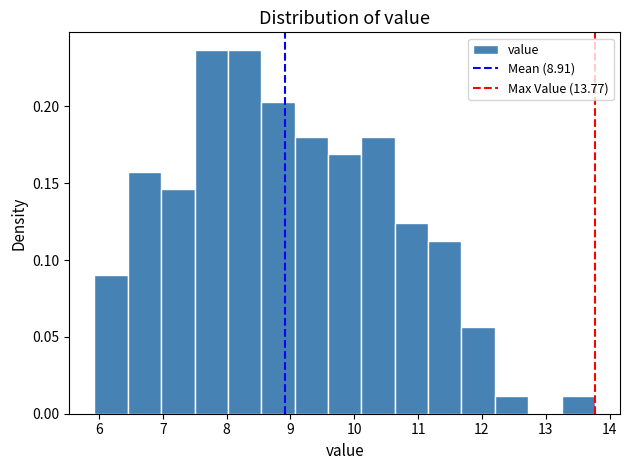

Reading left to right, list every bar in this chart as the range it spans on the x-axis followed by its height. Neither the bar edges nor the heights are printed on the chart, so give them approximately, as read against the axes.

5.9 to 6.5: 0.090
6.5 to 7.0: 0.160
7.0 to 7.5: 0.145
7.5 to 8.0: 0.235
8.0 to 8.5: 0.235
8.5 to 9.1: 0.205
9.1 to 9.6: 0.180
9.6 to 10.1: 0.170
10.1 to 10.6: 0.180
10.6 to 11.2: 0.125
11.2 to 11.7: 0.115
11.7 to 12.2: 0.055
12.2 to 12.7: 0.010
12.7 to 13.2: 0
13.2 to 13.8: 0.010